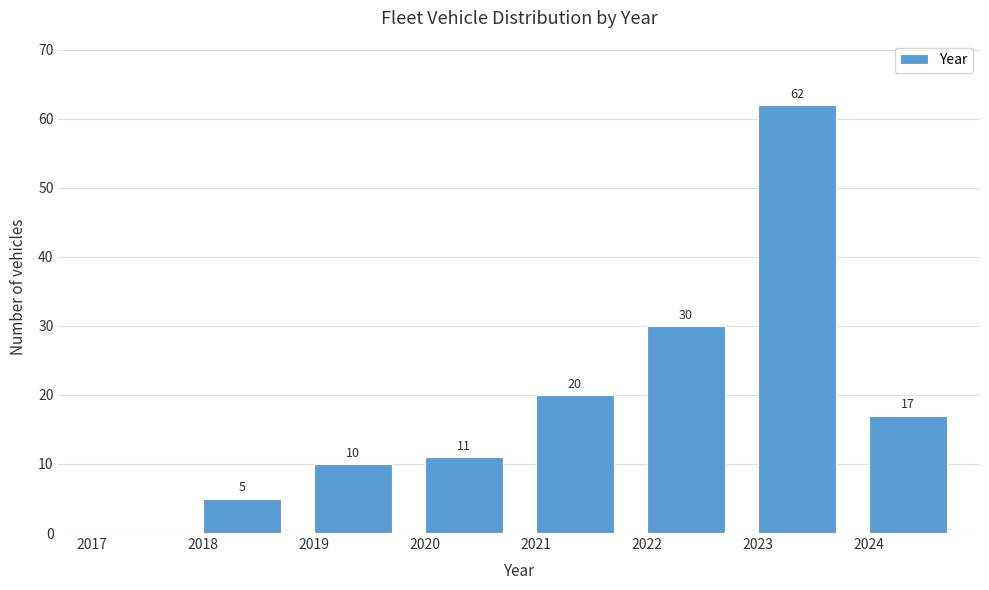

Which range on the x-axis has the tallest bar?

2023 to 2024